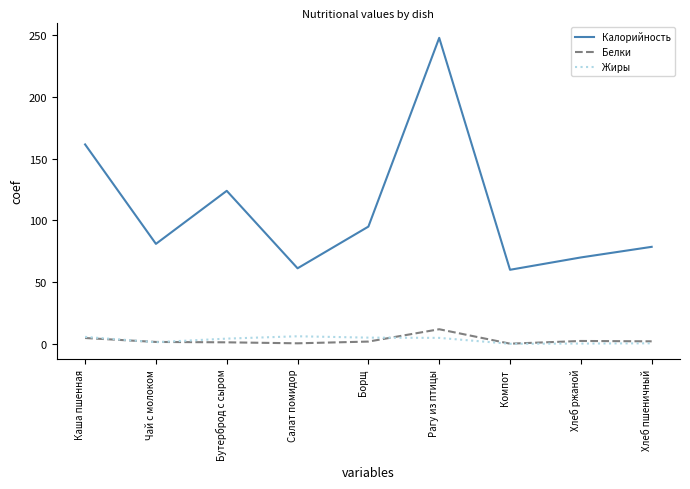

Is the value of Жиры at Чай с молоком greater than the value of Калорийность at Компот?

No